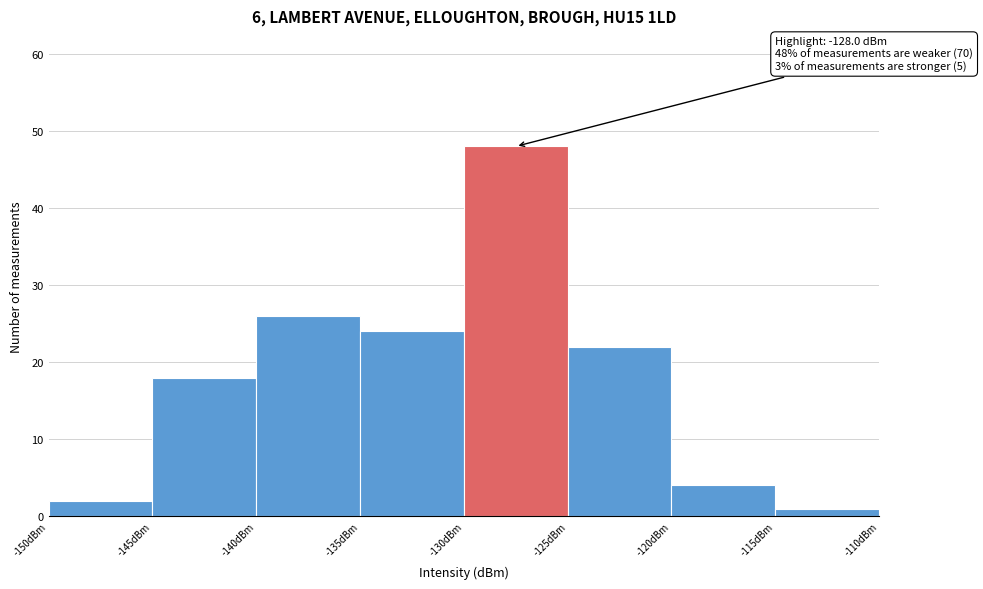

Which range on the x-axis has the tallest bar?

-130 to -125